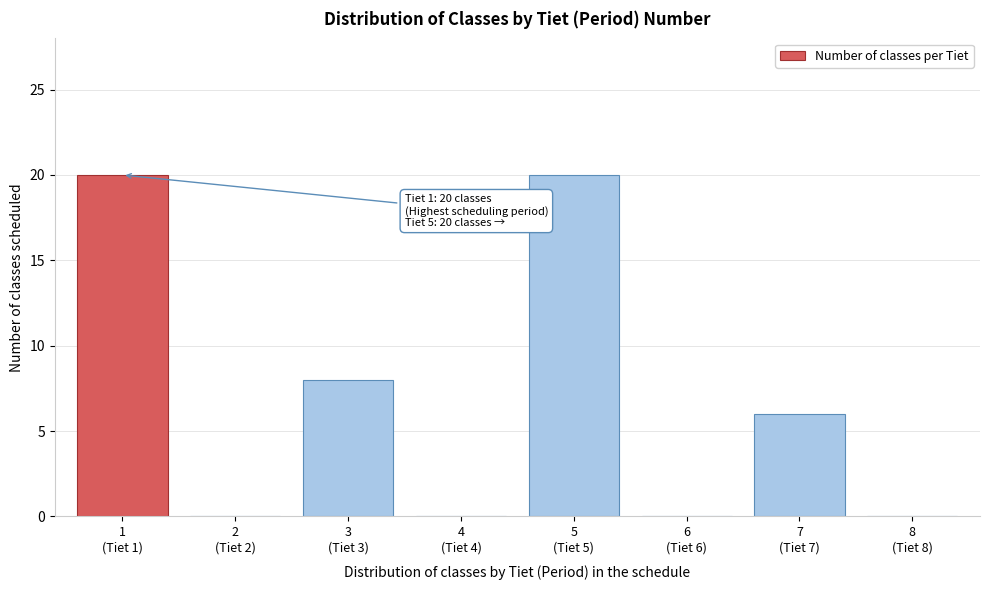

What is the maximum value shown in the chart?

20